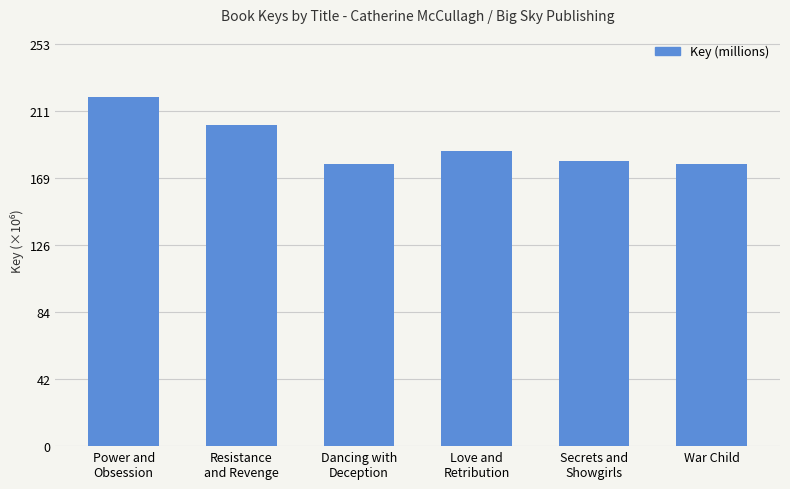

Where does the data first go above 186?

Power and
Obsession